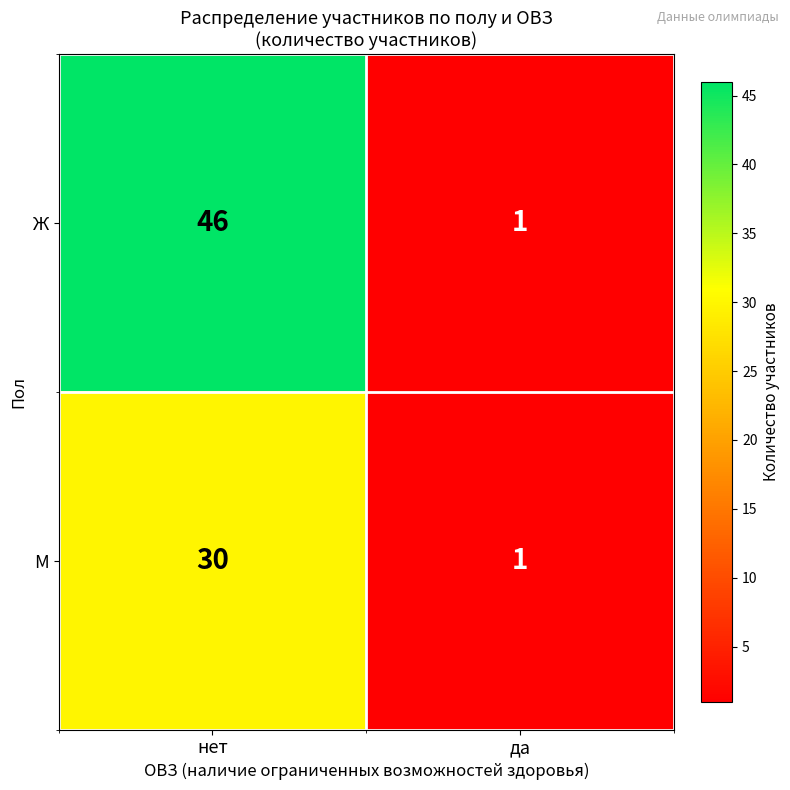

What is the difference between the М values at нет and да?

29